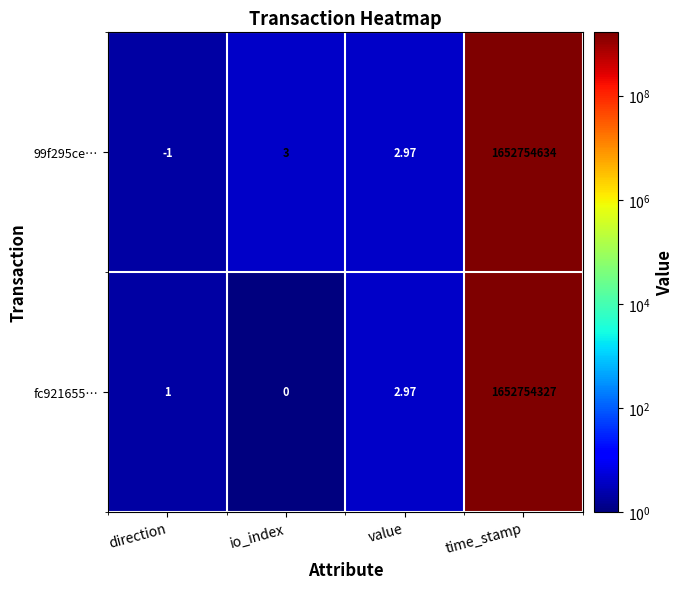

At which category is the sum across all series the highest?

time_stamp